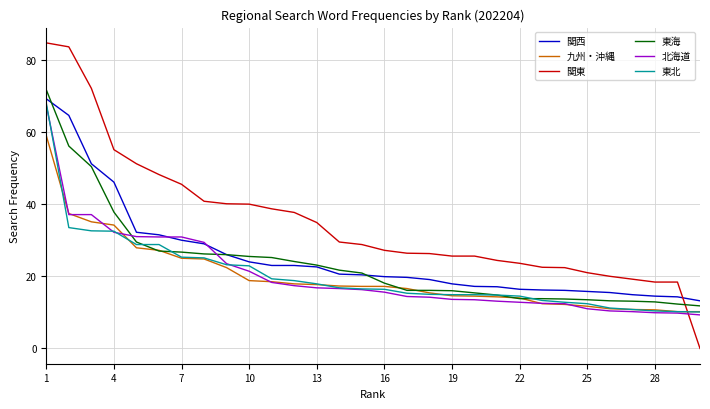

What is the difference between the second highest and second lowest values in the 東北 series?

23.3